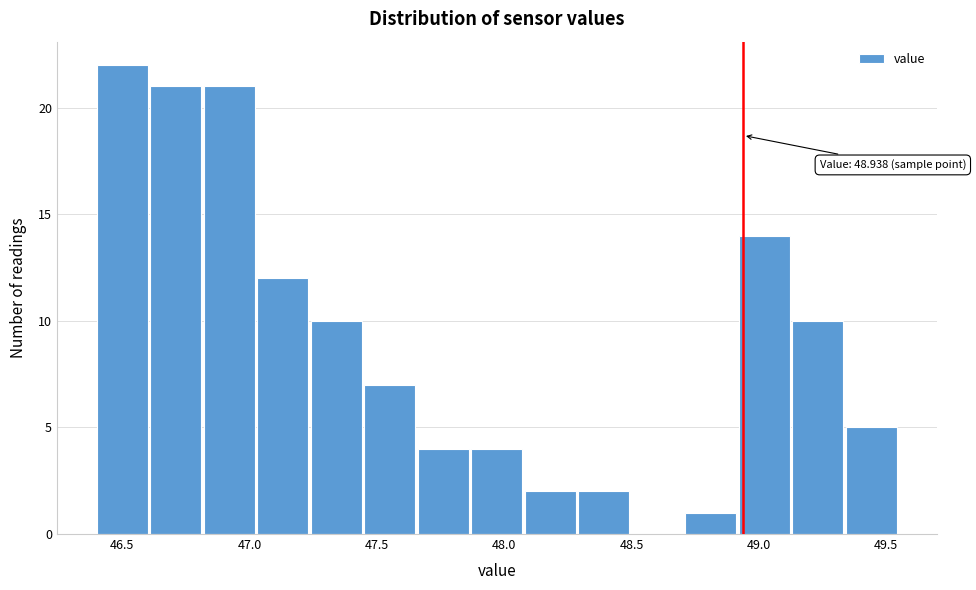

Which range on the x-axis has the tallest bar?

46.40 to 46.60